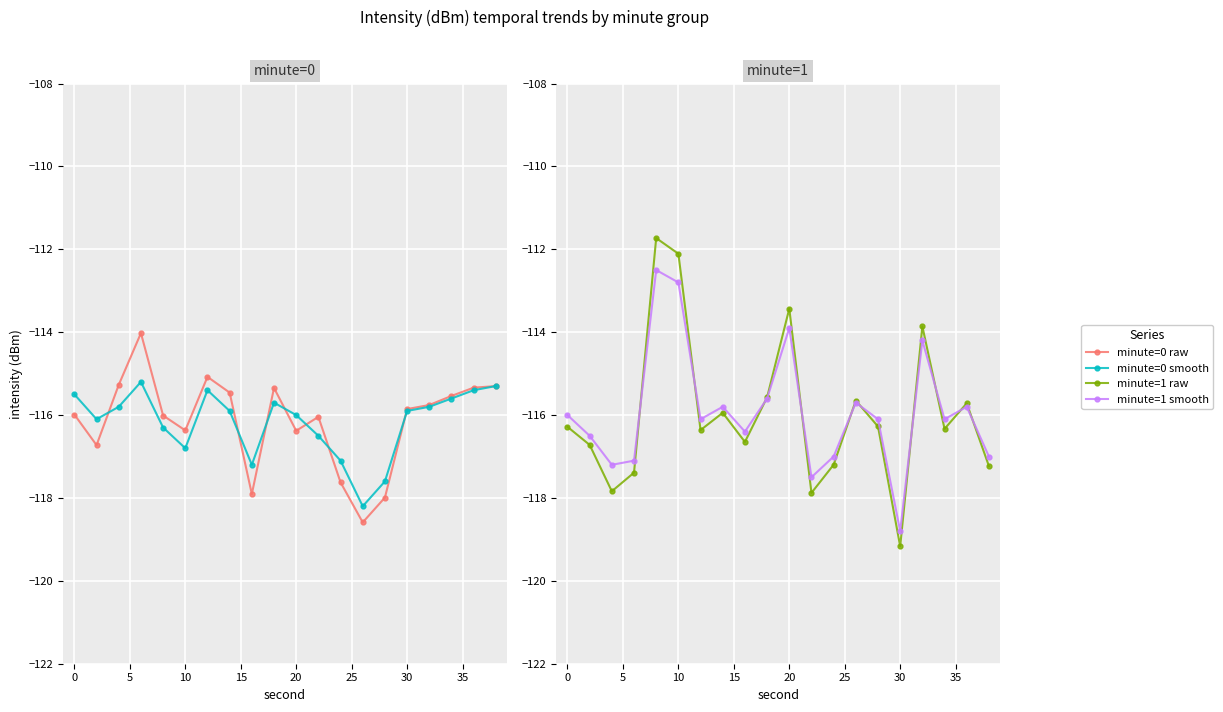

Which series ends up on top after the final intersection of minute=0 smooth and minute=0 raw?

minute=0 smooth